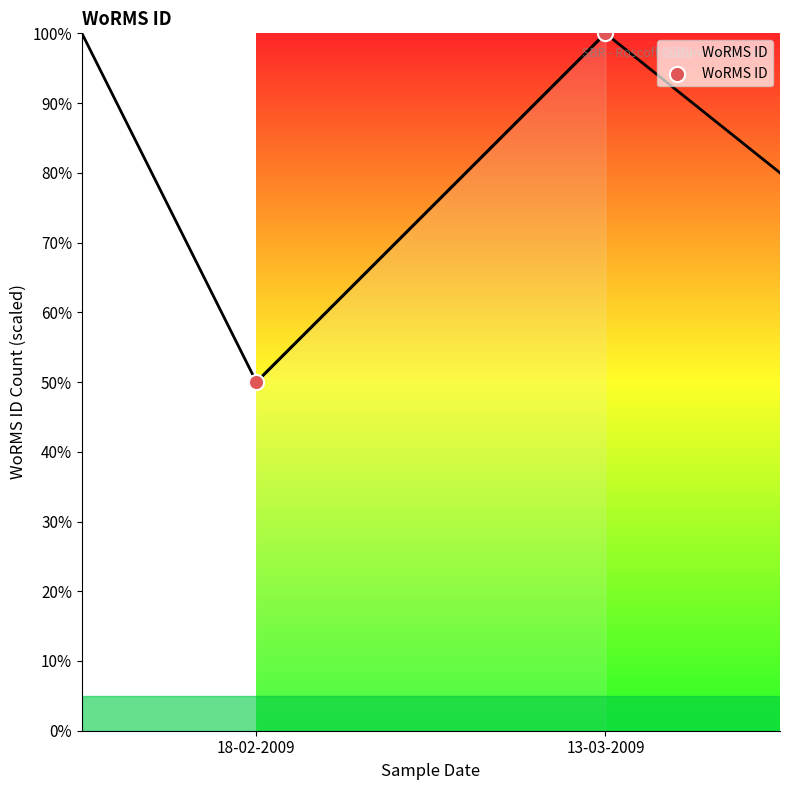

Between 13-03-2009 and 18-02-2009, which is larger?

13-03-2009